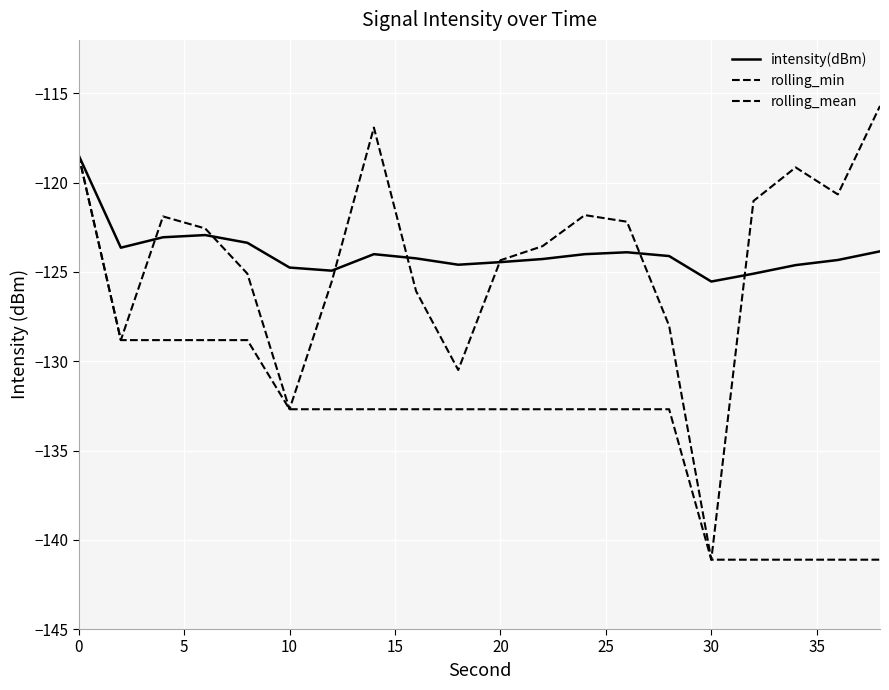

Does the chart display data point markers on the line(s)?

No